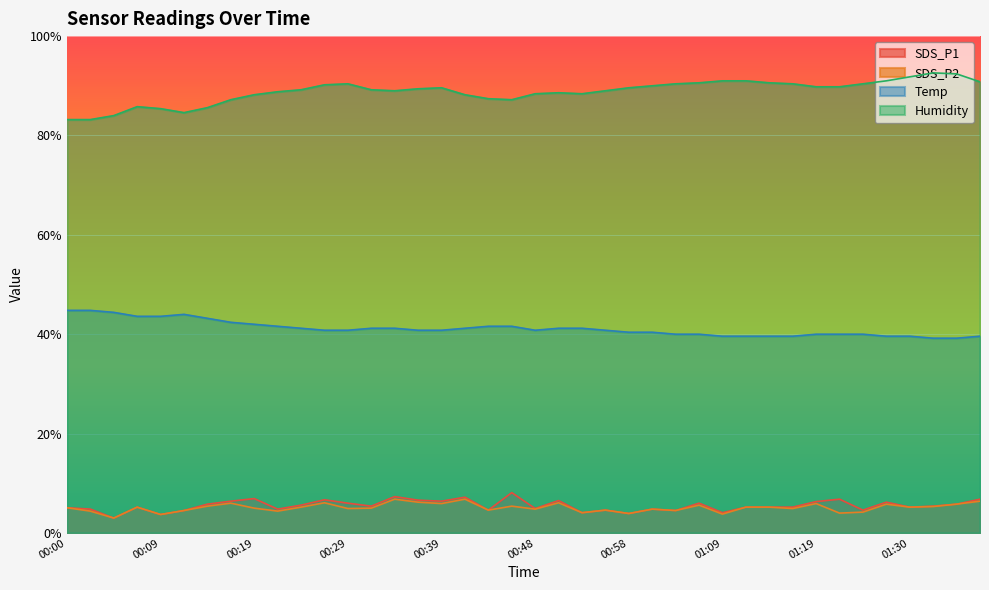

True or false: SDS_P1 has a value of 2.4 at 00:31.

False